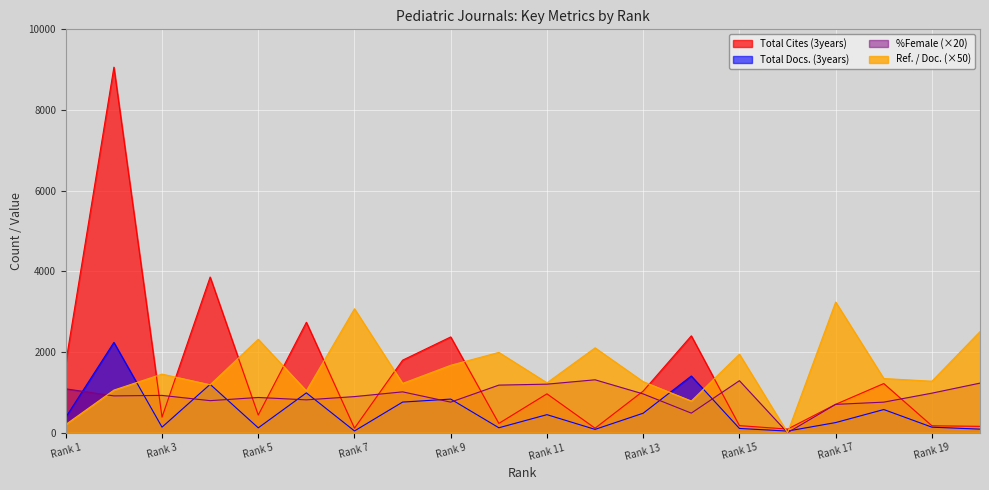

After their last crossing, which series has the higher values: Total Cites (3years) or Ref. / Doc.?

Ref. / Doc.